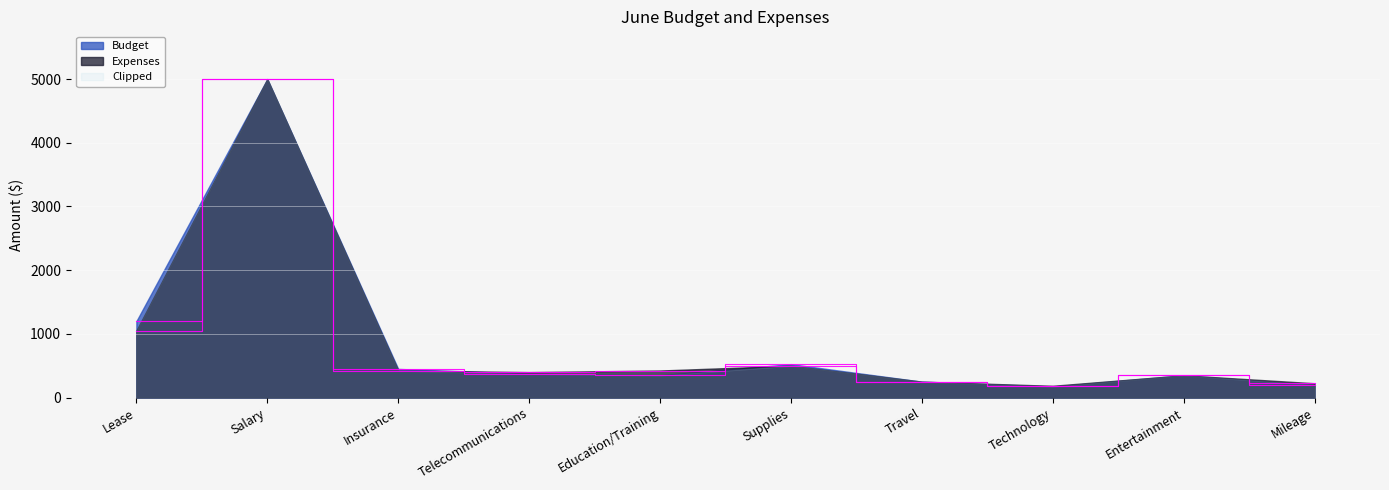

Read the Expenses value at Entertainment, to the nearest 50.

350